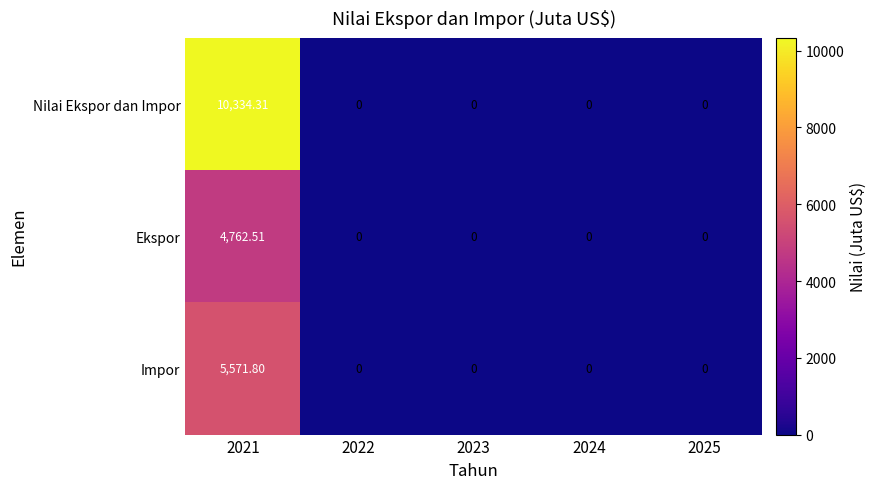

Which series has the widest spread of values?

Nilai Ekspor dan Impor